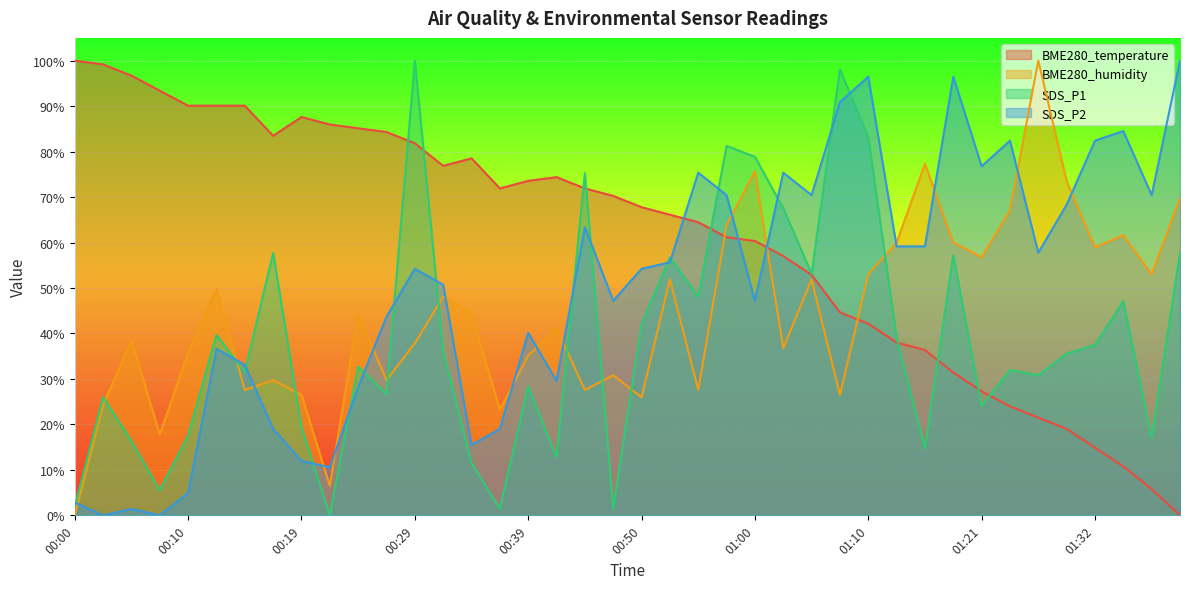

What is the maximum value shown in the chart?

100.0